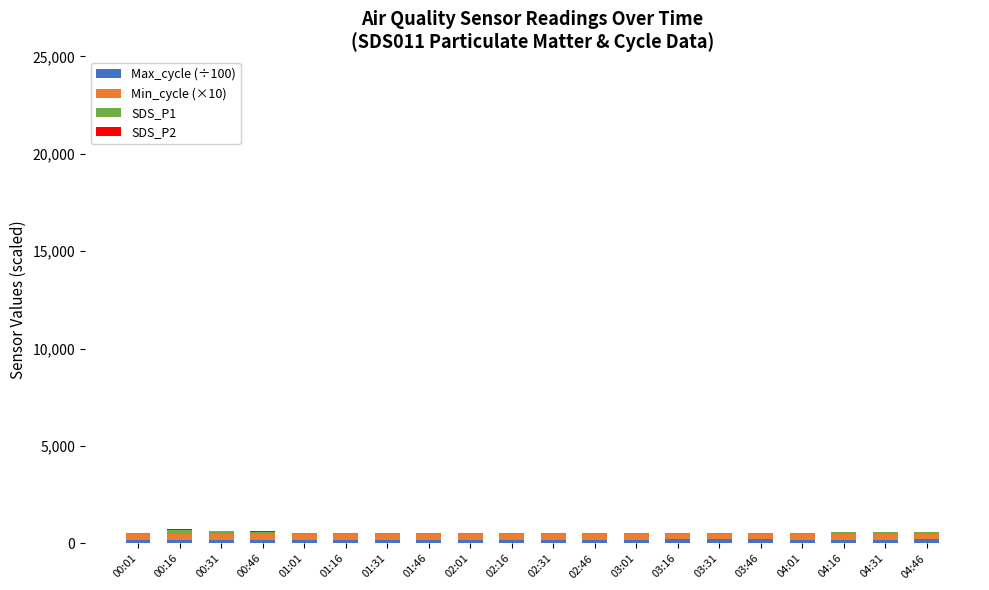

Are the bars grouped side by side (vs. stacked)?

No